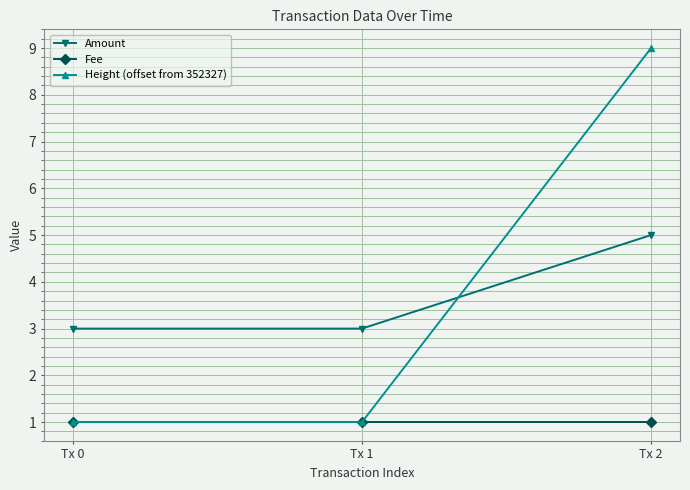

The Fee series shows 2 at Tx 0. True or false?

False